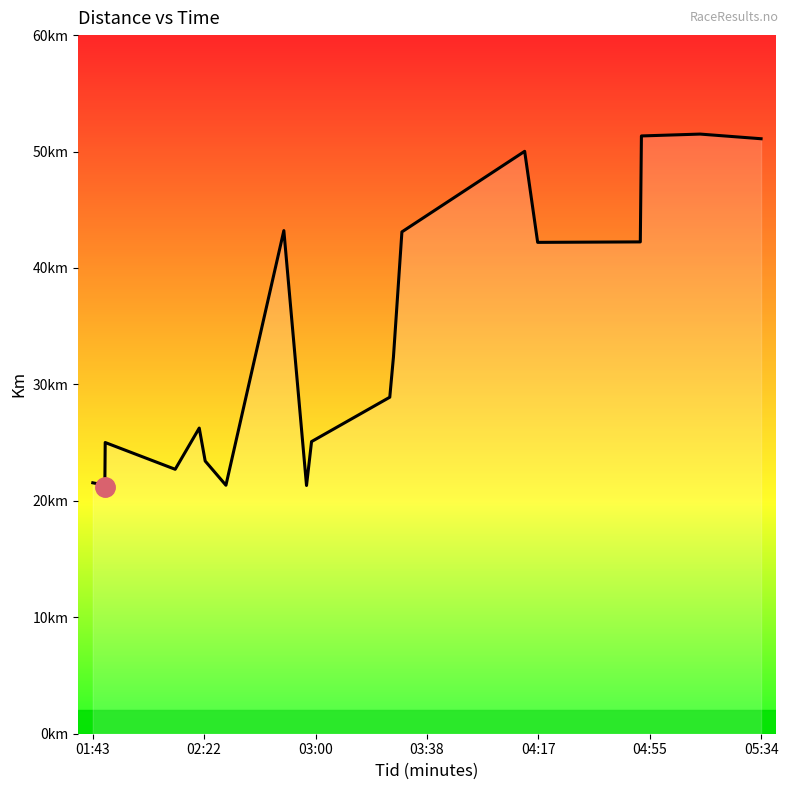

What is the label of the 20th point from the right?

01:43